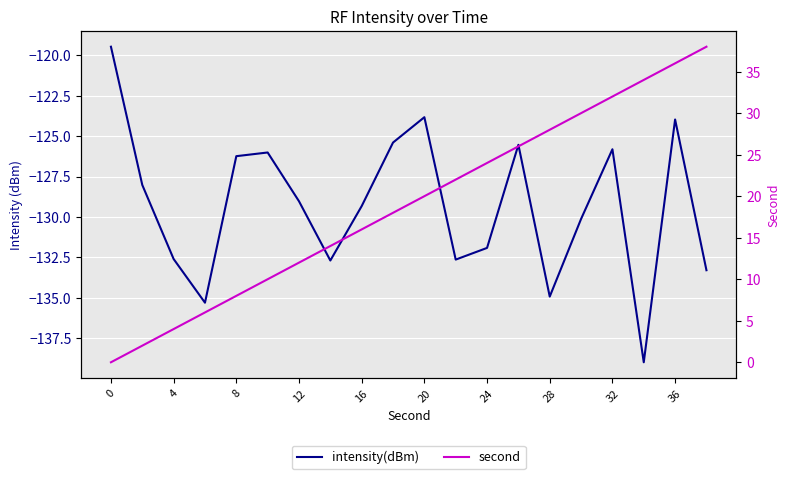

Which series has the largest range (max minus min)?

second